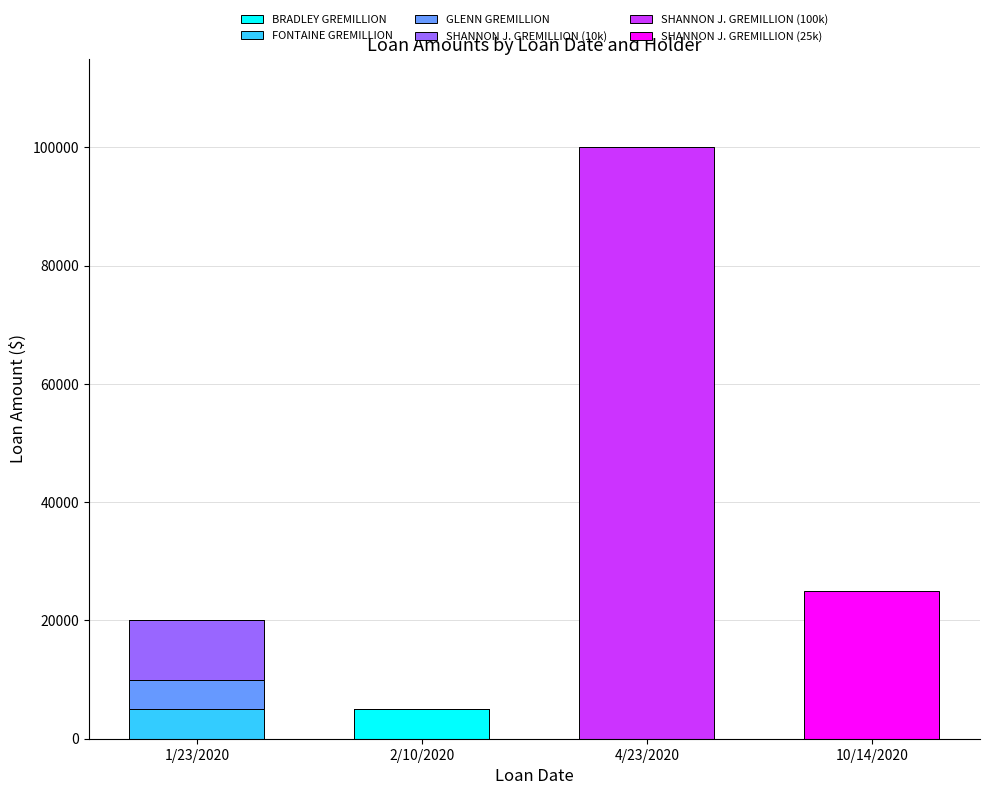

At which category is the sum across all series the highest?

4/23/2020